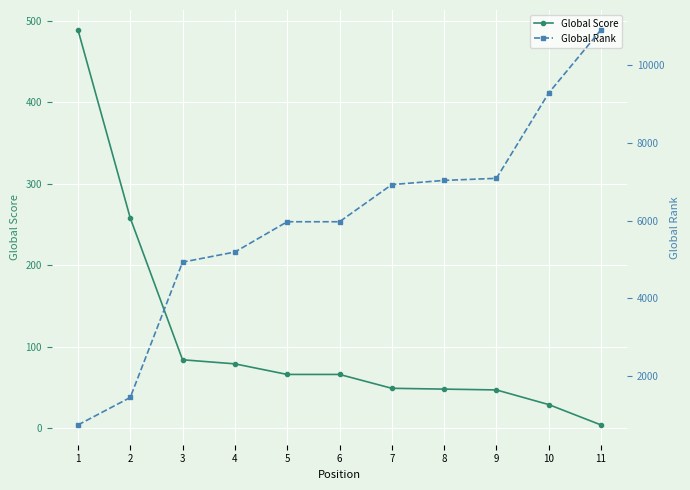

What is the value of the Global Score point at the 7th from the left?

49